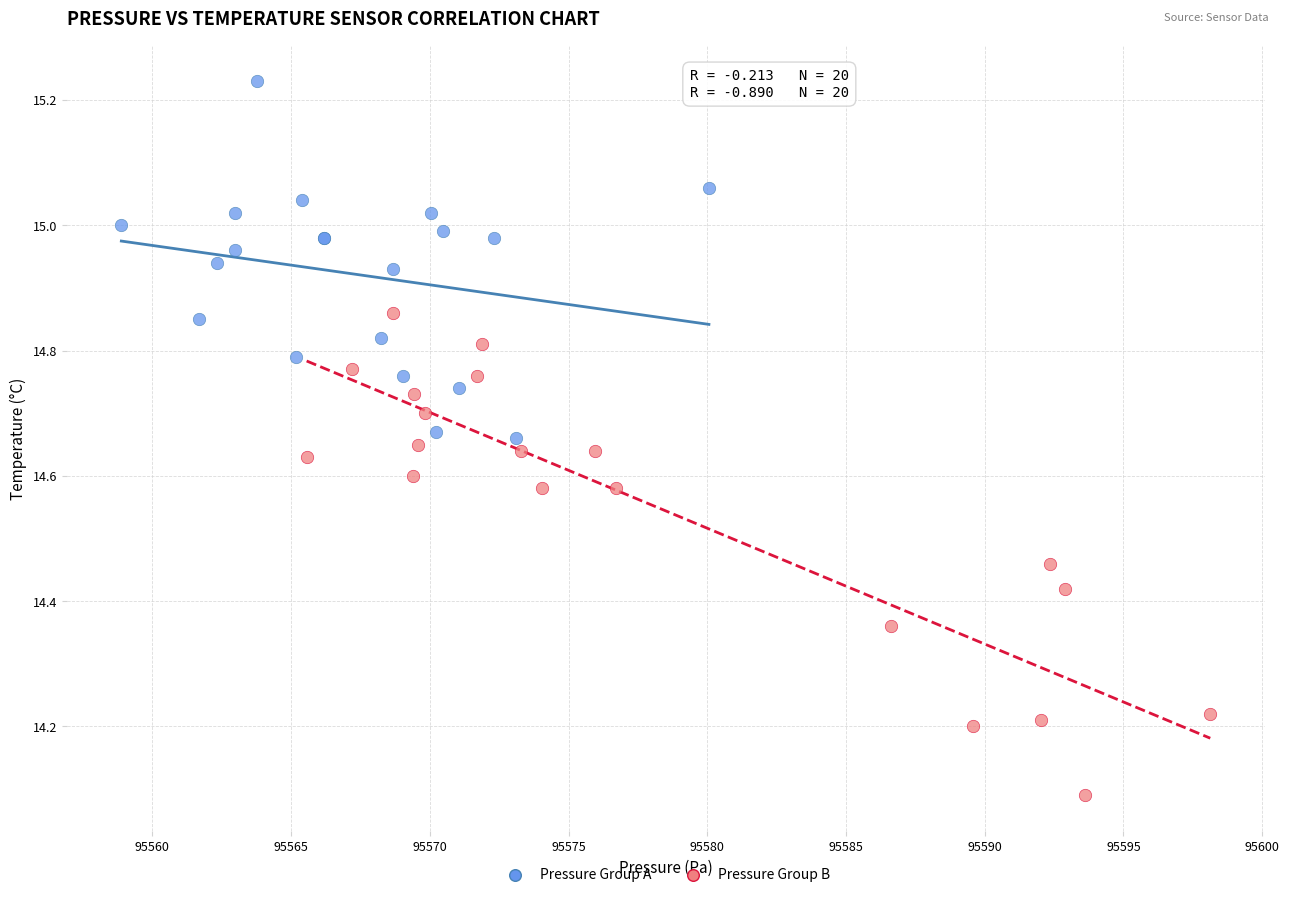

Which series has the widest spread of Y values?

Pressure Group B